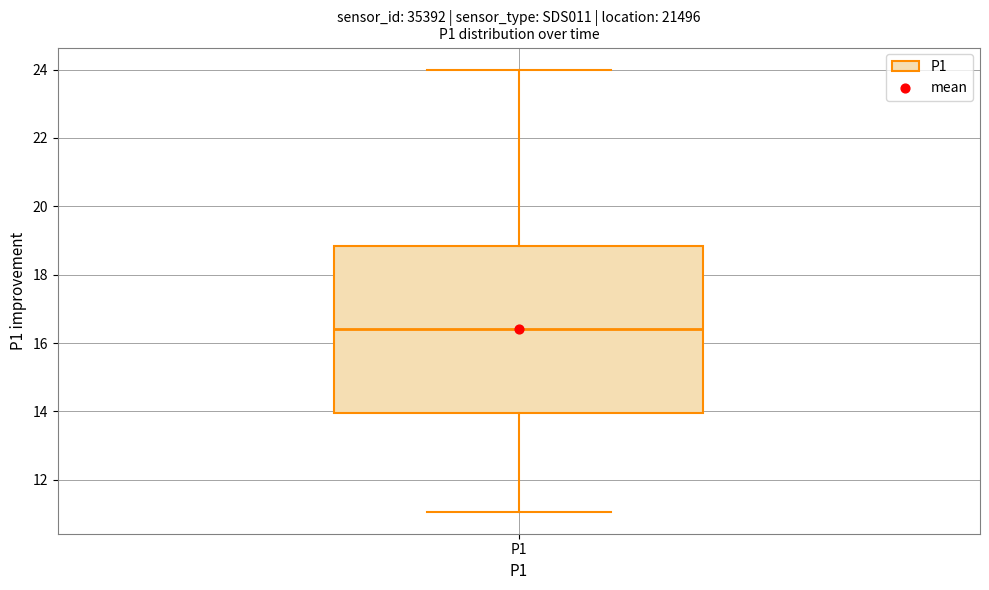

Transcribe this box plot: give where the median line is, the range the box spans, and where the two whiskers end, as read against the y-axis. The values are not printed on the chart, so give them approximately, as read against the axis.

median 16.4, box 14.0 to 18.8, whiskers 11.0 to 24.0